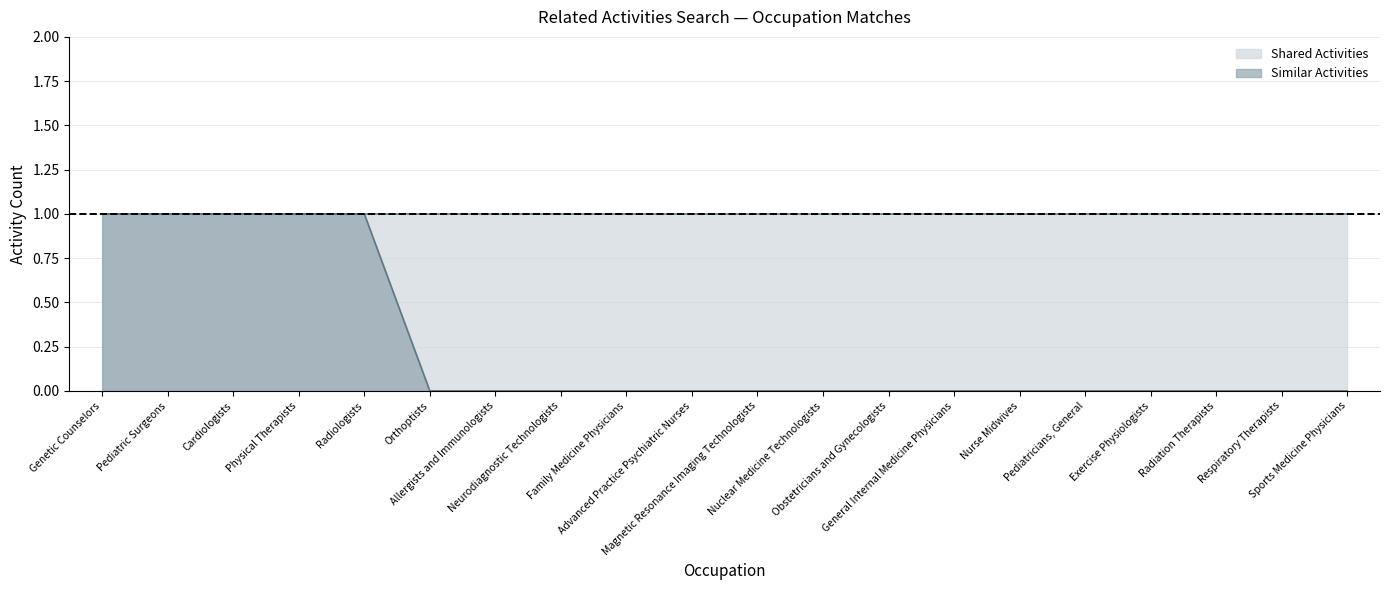

Reading left to right, what are all the values shown in this chart?

1	1	1	1	1	0	0	0	0	0	0	0	0	0	0	0	0	0	0	0